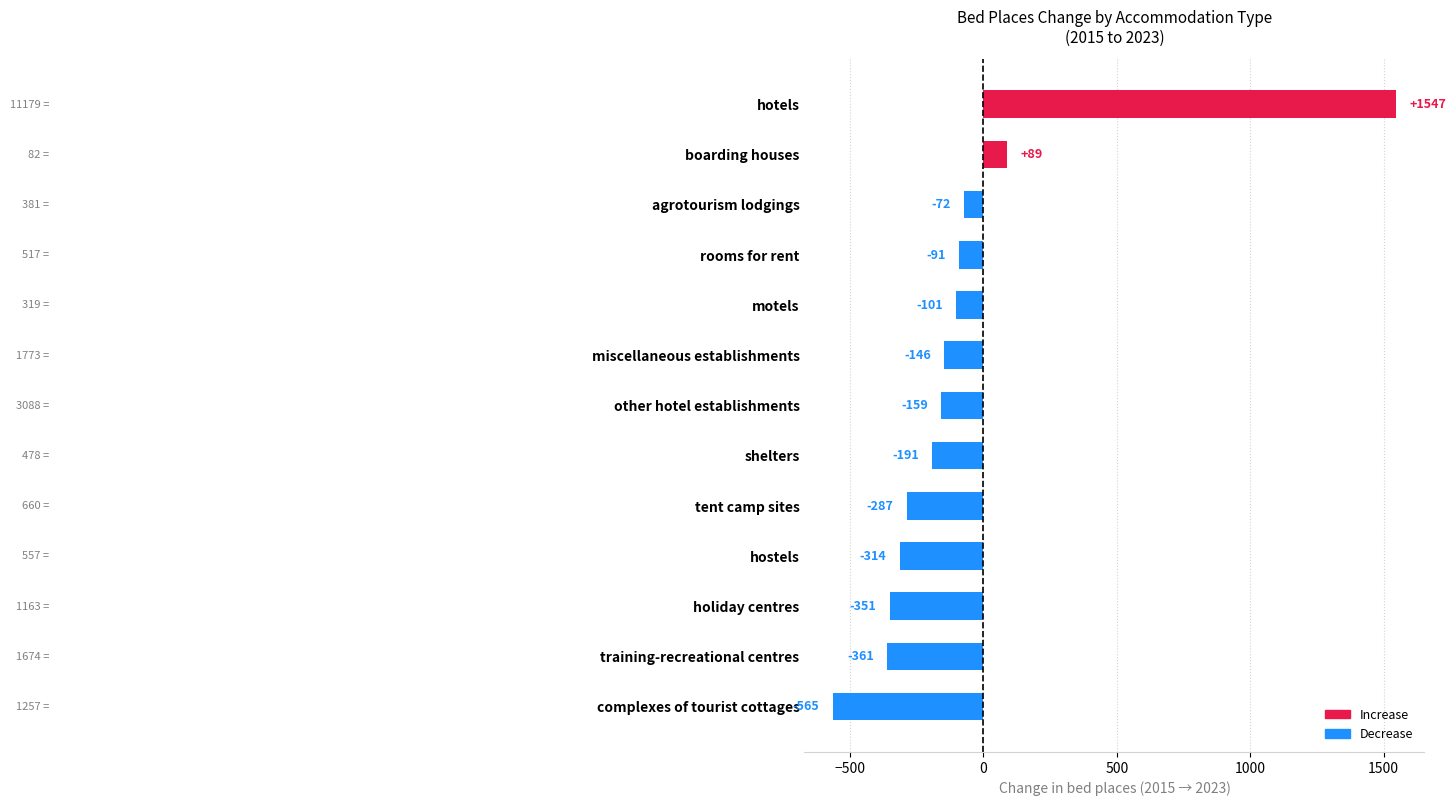

The chart shows a value of -72 at agrotourism lodgings. True or false?

True